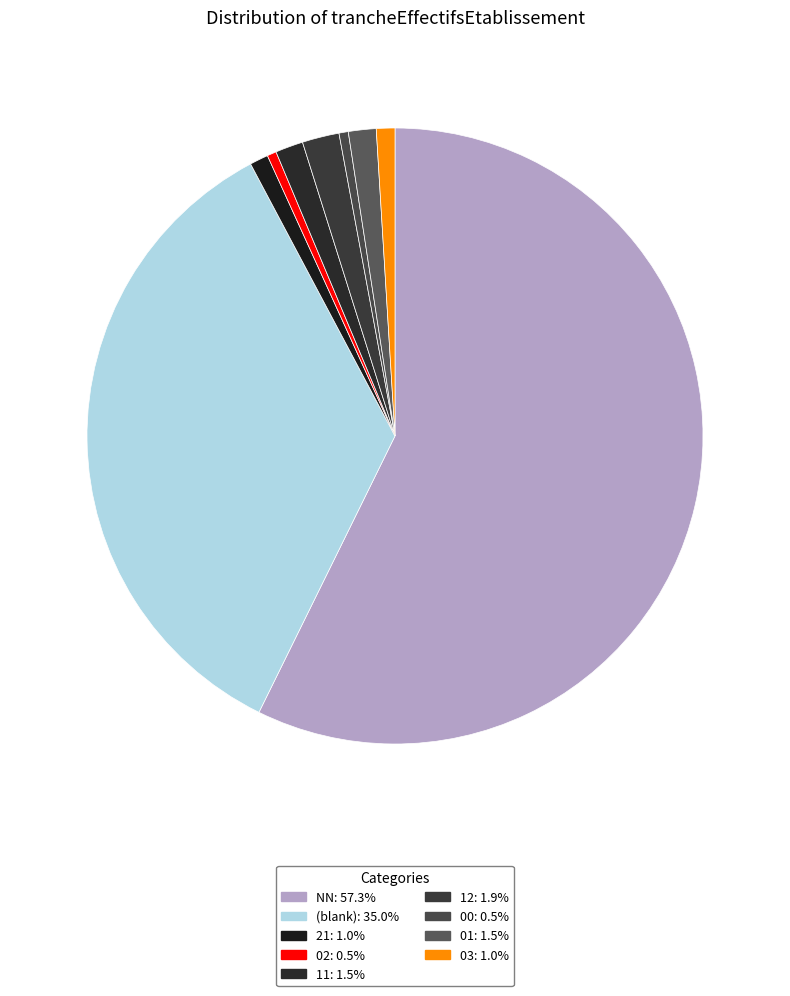

Count the number of slices in the pie.

9